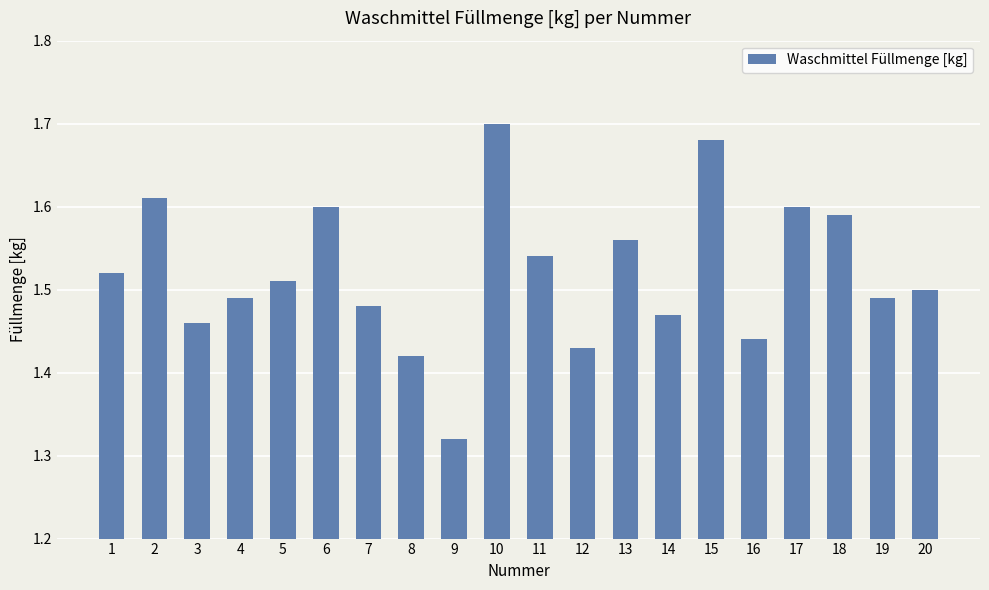

Approximately how many times larger is the value at 3 compared to 20?

1.0